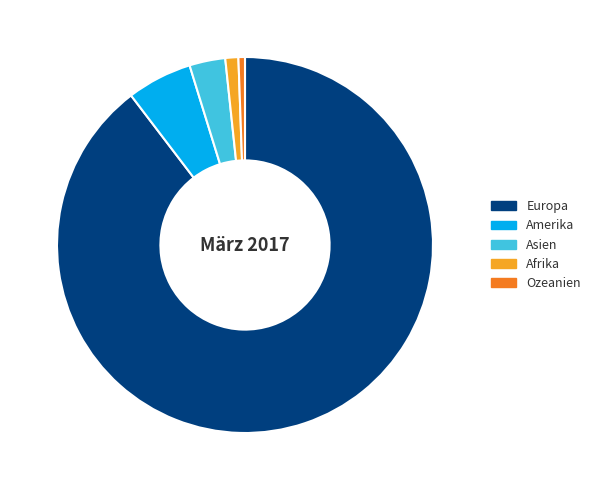

Combined, do Afrika and Europa account for over 50%?

Yes